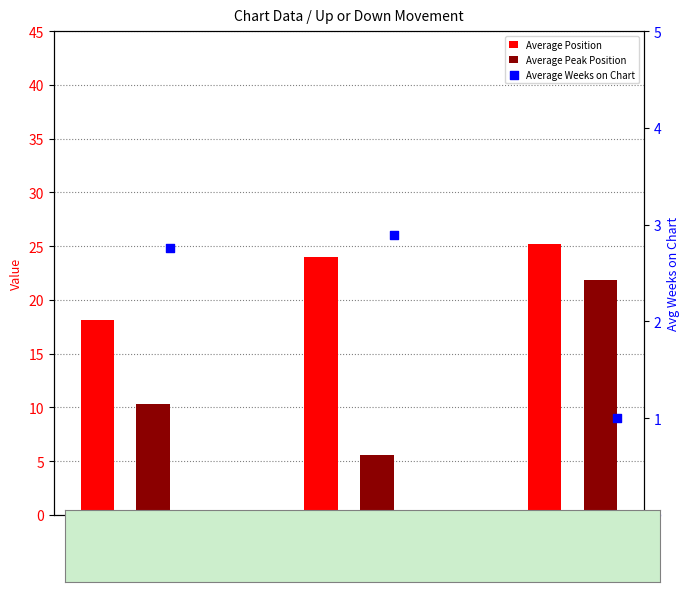

At how many categories does at least one series exceed 16?

3